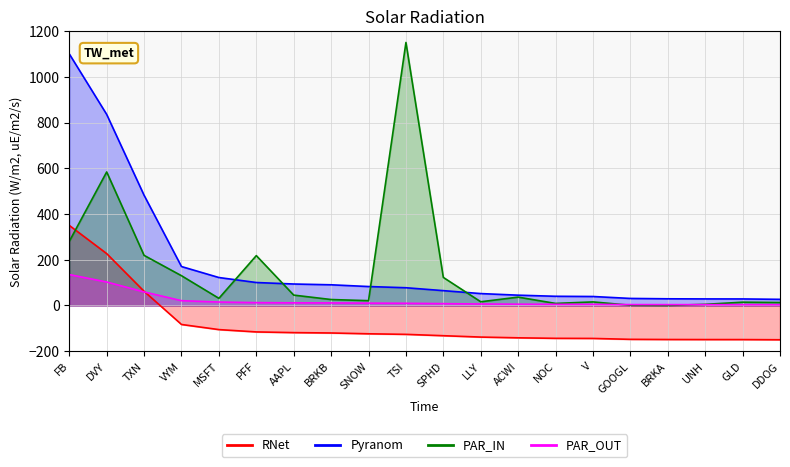

Reading right to left, what are all the values shown in this chart?

RNet: -150.0	-149.2	-149.1	-148.9	-148.2	-144.2	-143.8	-141.5	-138.3	-132.3	-126.4	-123.9	-120.4	-118.8	-115.7	-105.6	-83.2	62.0	226.7	350.0
Pyranom: 26.7	28.5	28.6	29.1	30.7	39.1	40.1	45.0	51.9	64.8	77.5	82.7	90.3	93.8	100.3	122.1	170.1	481.7	835.4	1100.0
PAR_IN: 12.9	14.3	4.9	0.0	0.9	15.5	8.9	36.4	16.1	122.5	1150.0	20.9	25.9	45.2	217.9	31.1	130.0	219.0	583.7	280.2
PAR_OUT: 3.3	3.5	3.5	3.6	3.8	4.8	4.9	5.5	6.4	8.0	9.5	10.2	11.1	11.5	12.3	15.0	20.9	59.1	102.6	135.1